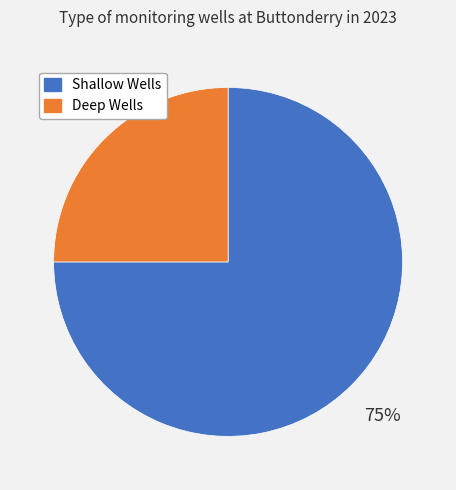

To the nearest percent, what is the average slice percentage?

50%